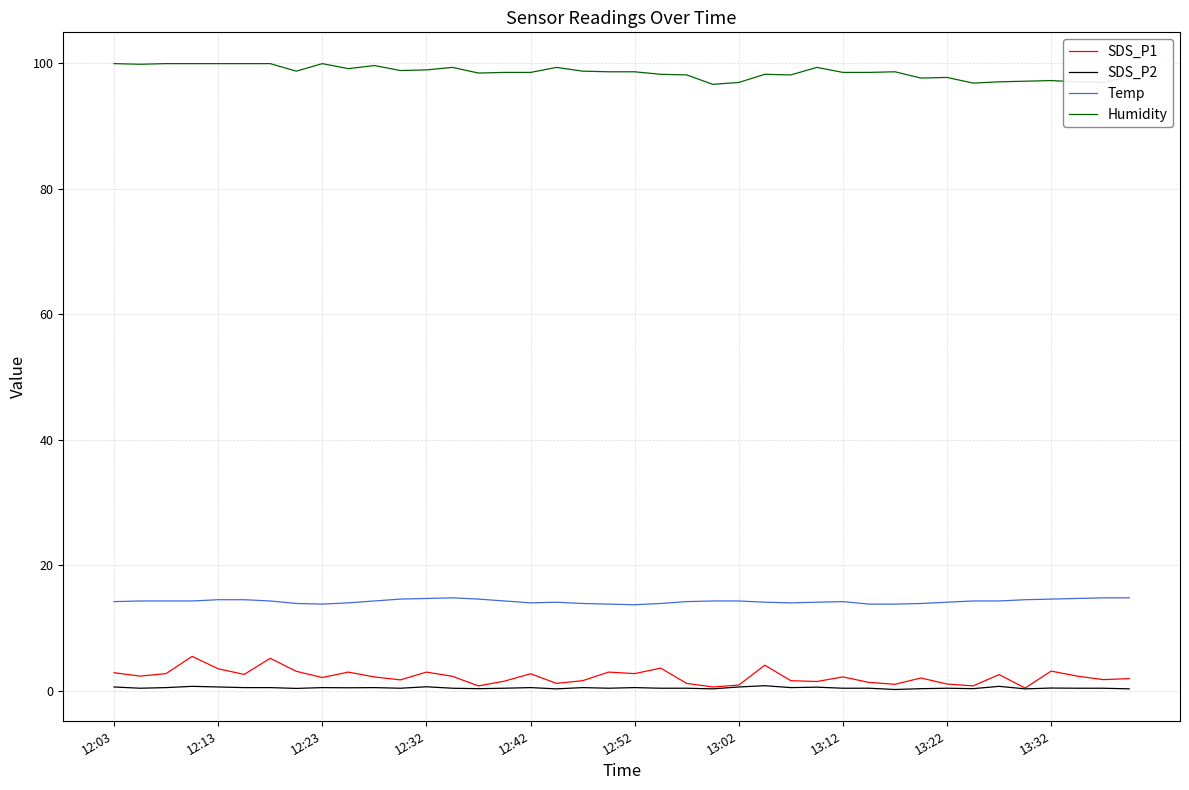

Which series has the largest range (max minus min)?

SDS_P1